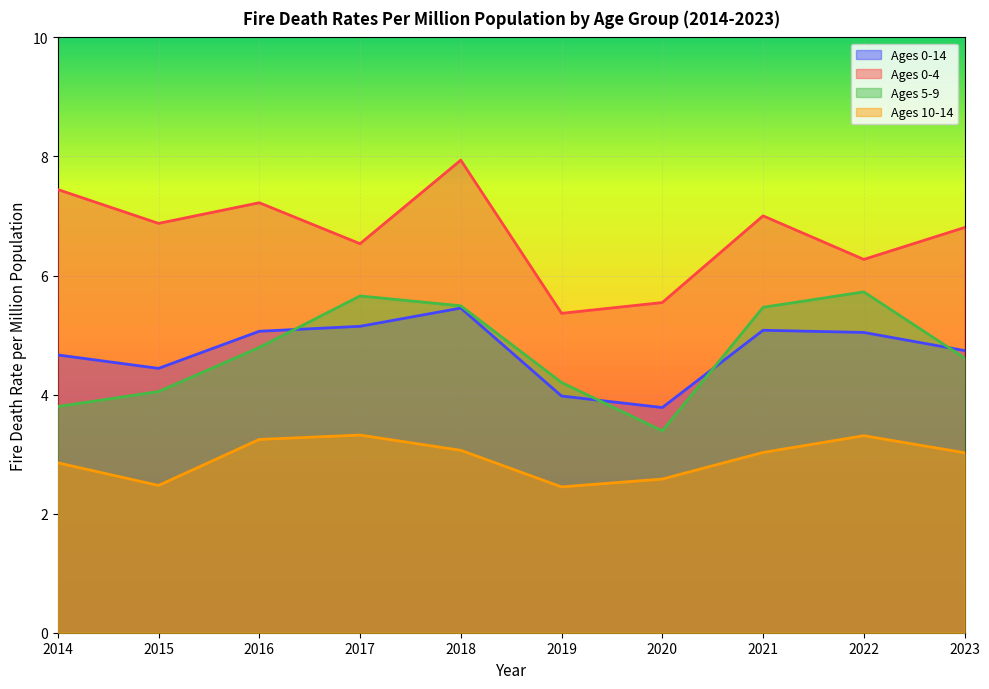

What is the value of the Ages 5-9 point at the 10th from the left?

4.6